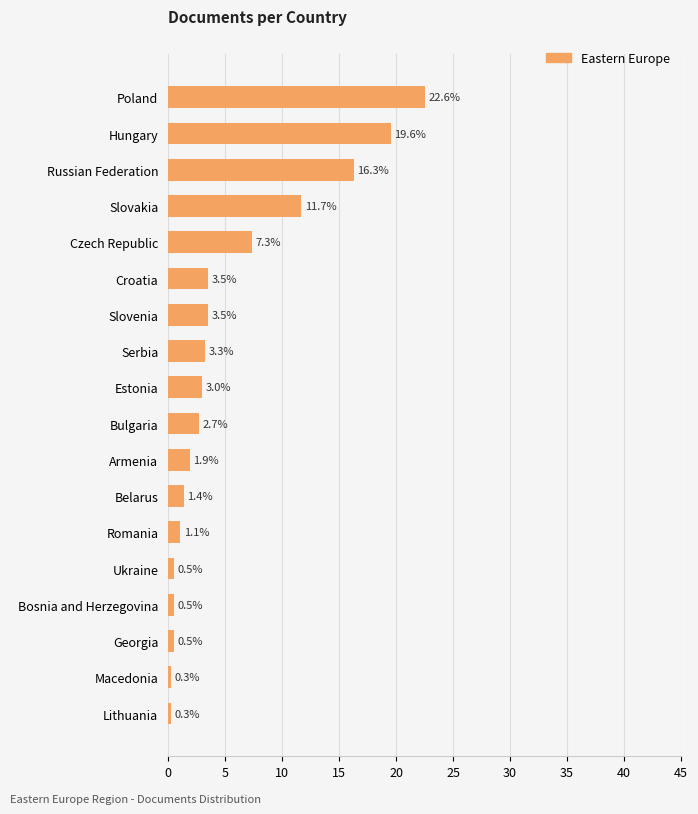

The value at Poland is 36.8. True or false?

False